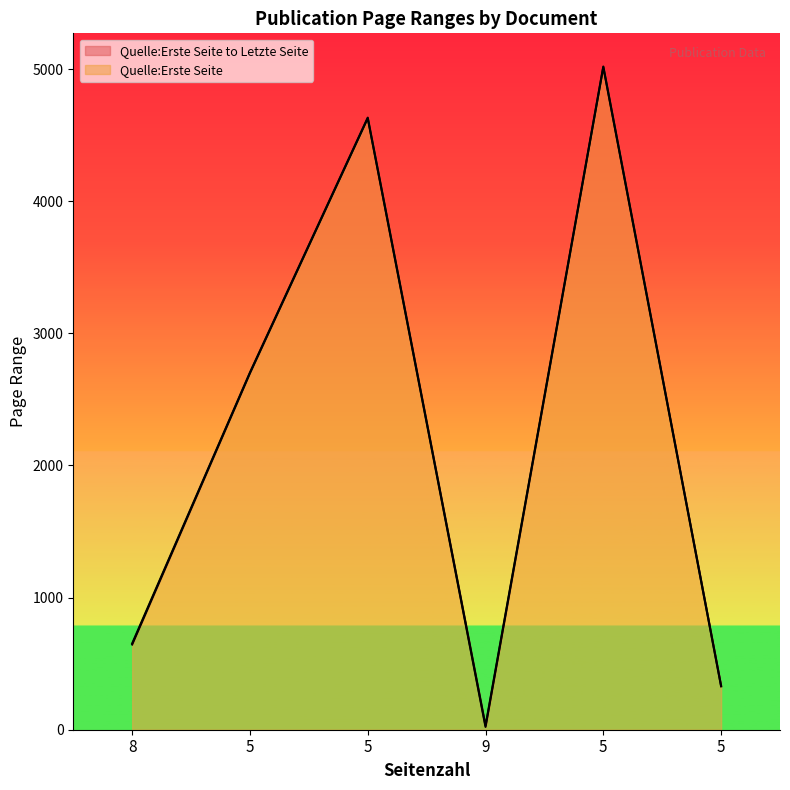

Which category has the highest value in the Quelle:Letzte Seite series?

5